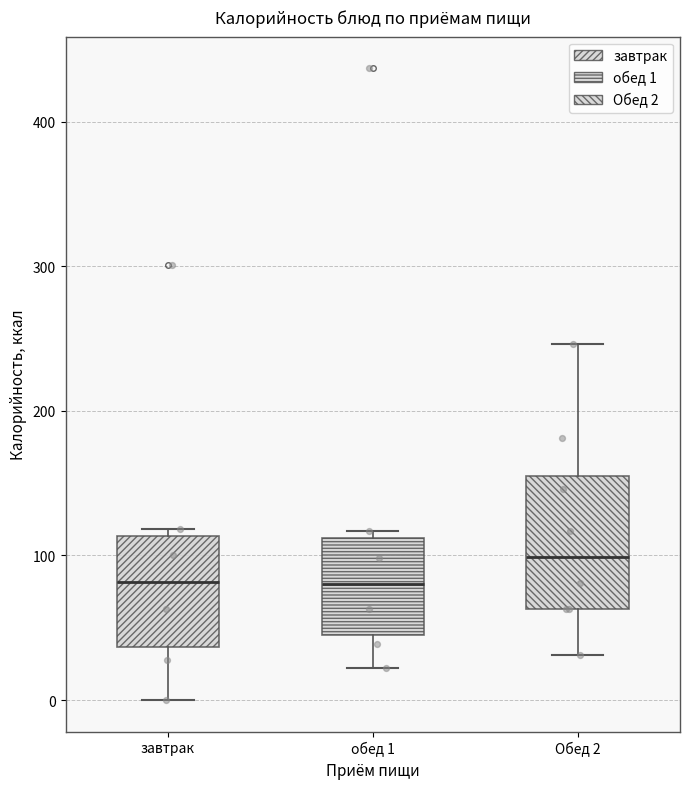

Reading left to right, read every box against the y-axis: the position of its median line, the range the box covers, and the ends of its whiskers. The values are not printed on the chart, so give them approximately, as read against the axis.

завтрак: median 80, box 40 to 110, whiskers 0 to 120
обед 1: median 80, box 50 to 110, whiskers 20 to 120
Обед 2: median 100, box 60 to 150, whiskers 30 to 250